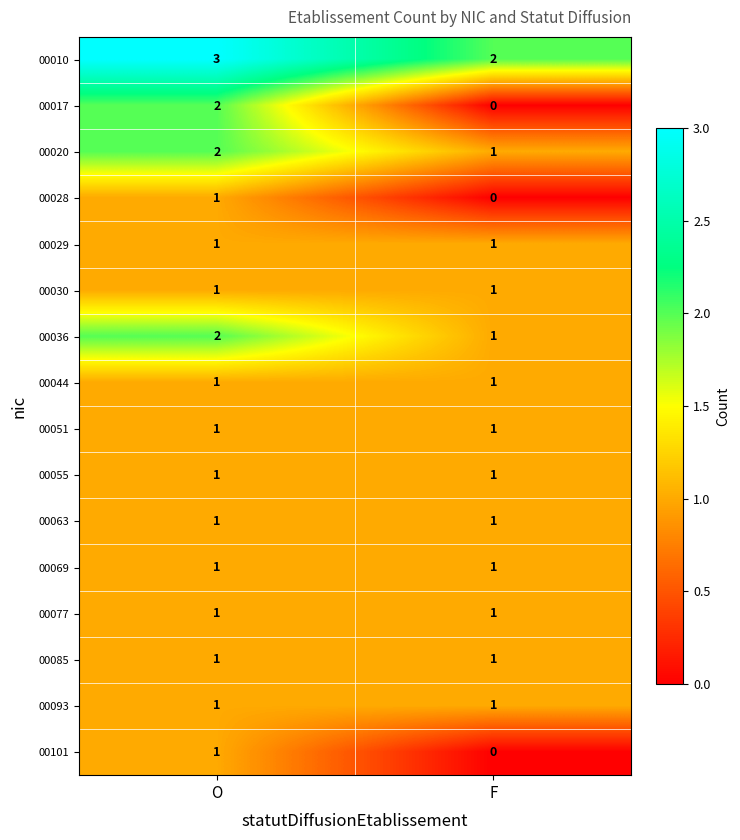

Which label corresponds to the smallest value in the chart?

F